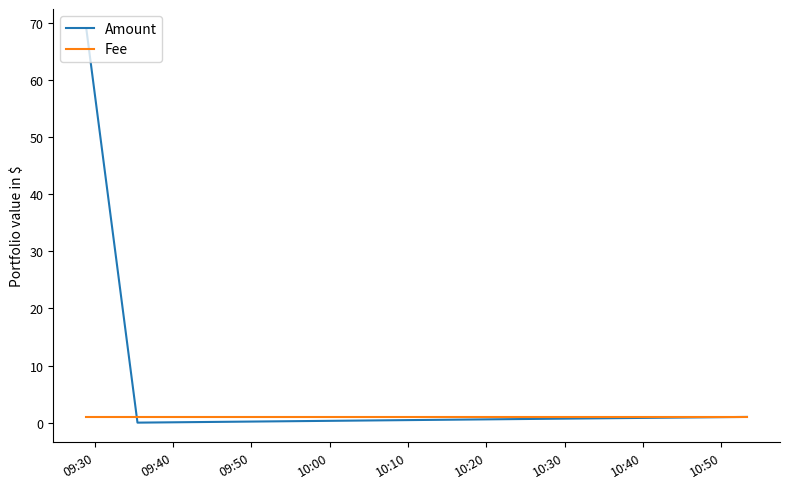

Which series has the widest spread of values?

Amount